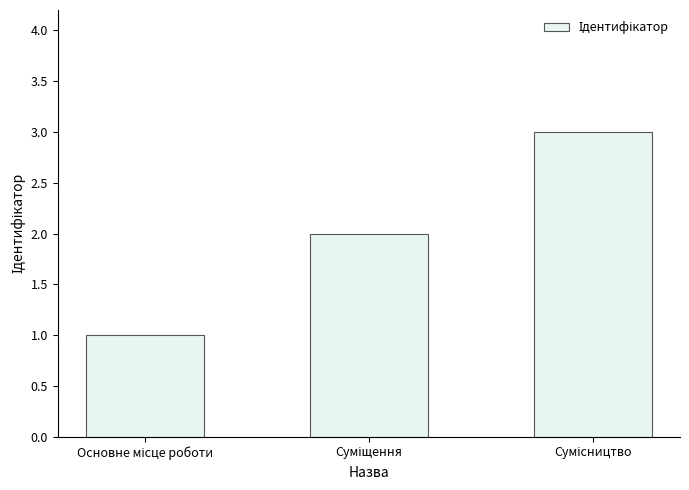

How many data points are less than 2?

1